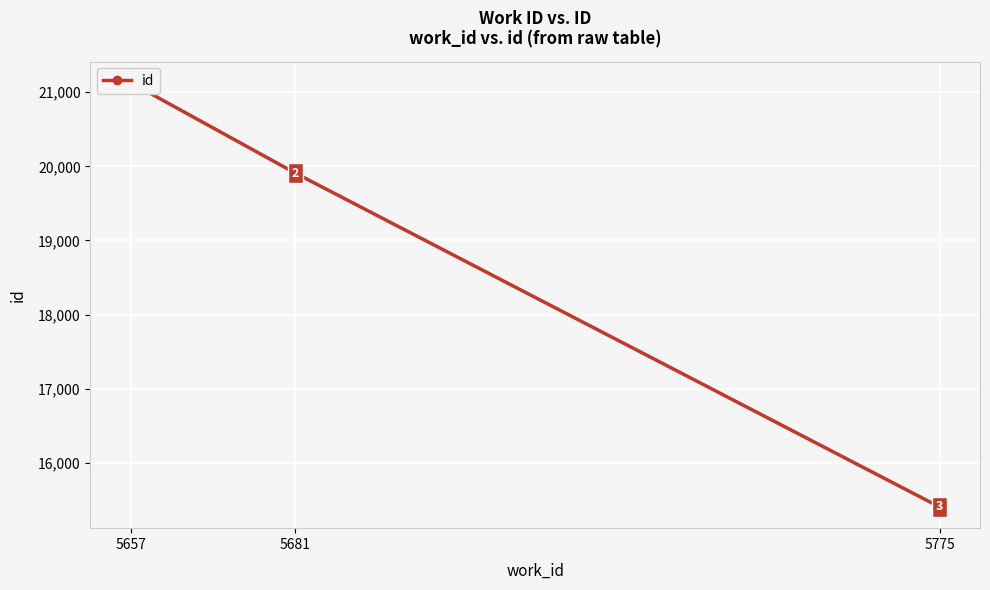

Reading right to left, what are all the values shown in this chart?

15404	19908	21128